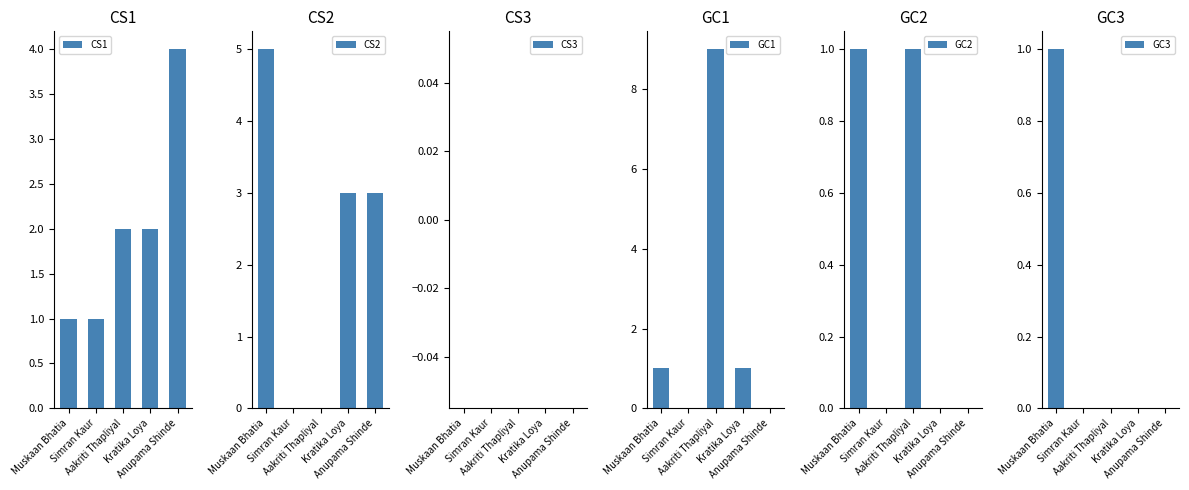

Rank the categories by CS3 value from lowest to highest.

Muskaan Bhatia, Simran Kaur, Aakriti Thapliyal, Kratika Loya, Anupama Shinde